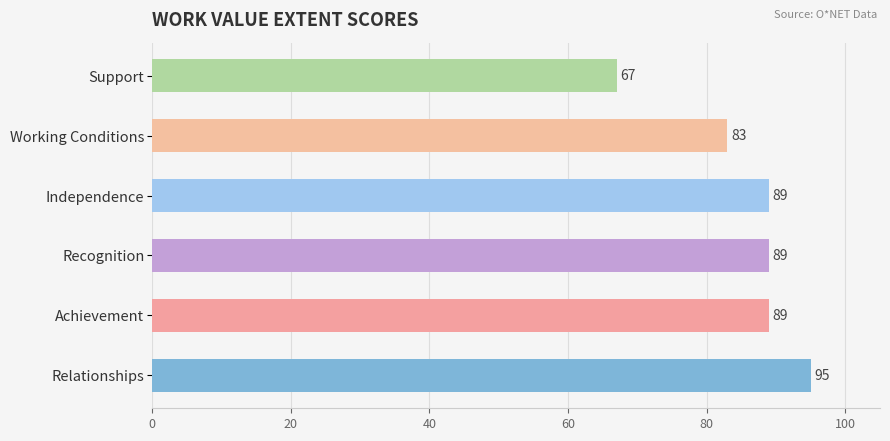

Count the values in the range 83 to 89.

4